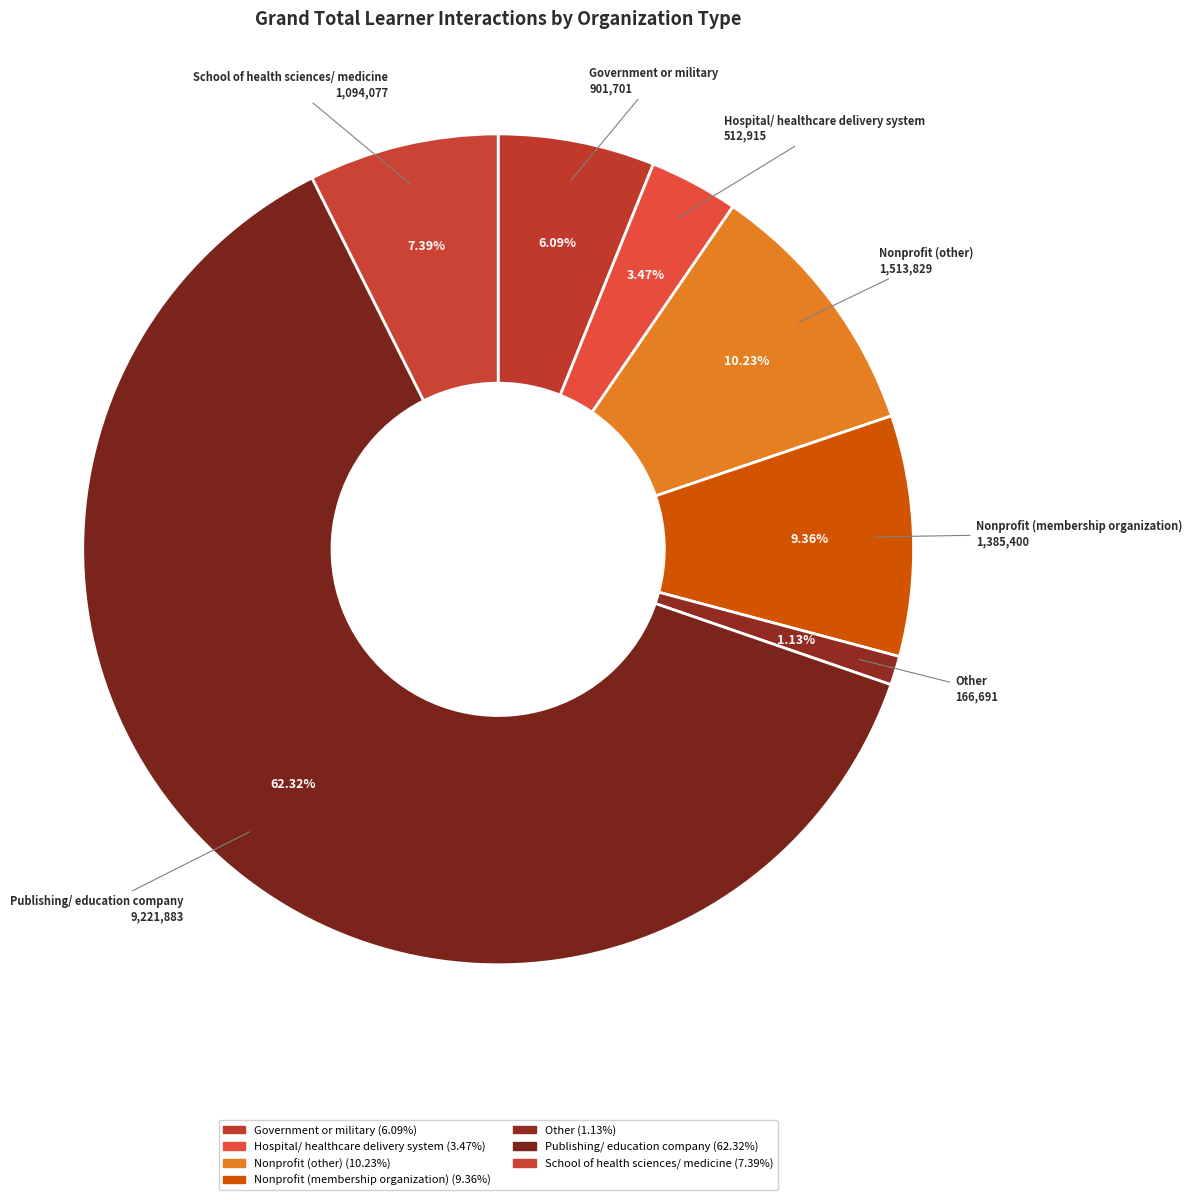

To the nearest percent, what percentage of the pie is Nonprofit (membership organization)?

9%